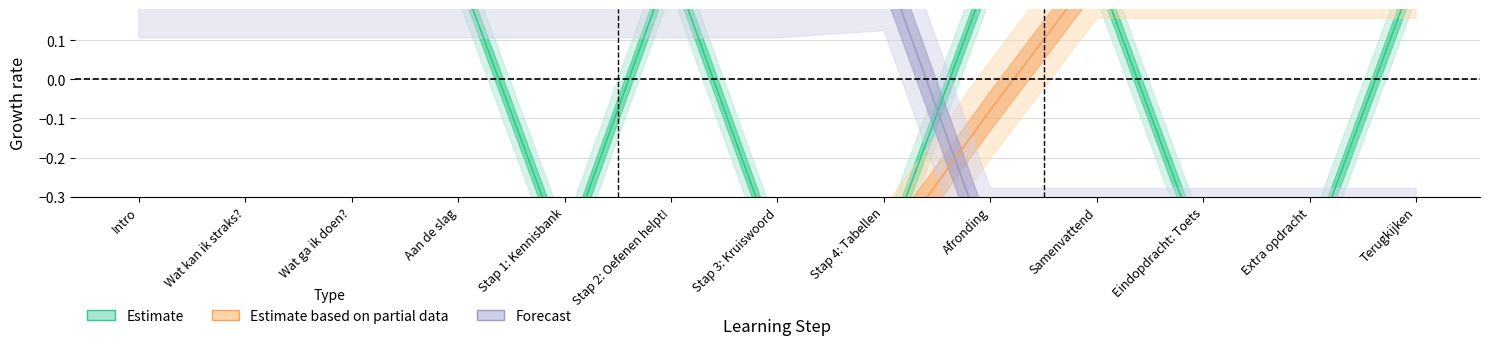

What is the maximum value for Estimate based on partial data?

0.3